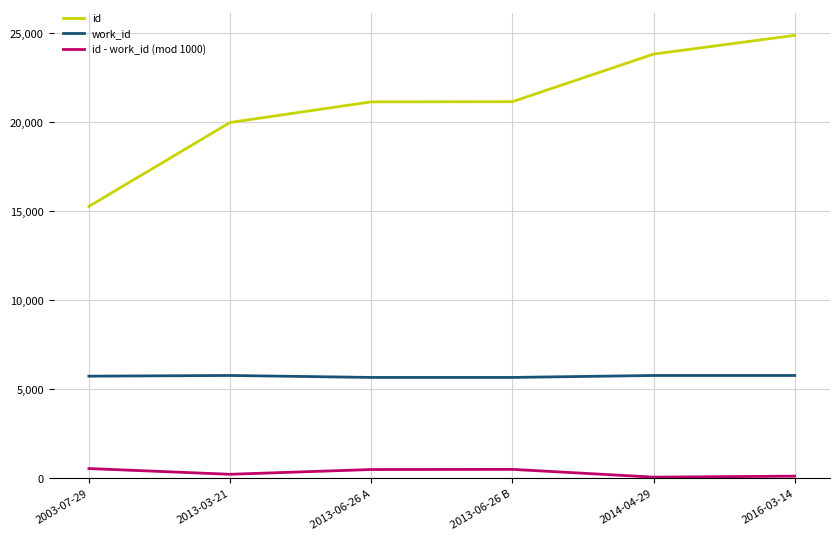

Where does the id - work_id (mod 1000) series first go above 483?

2003-07-29